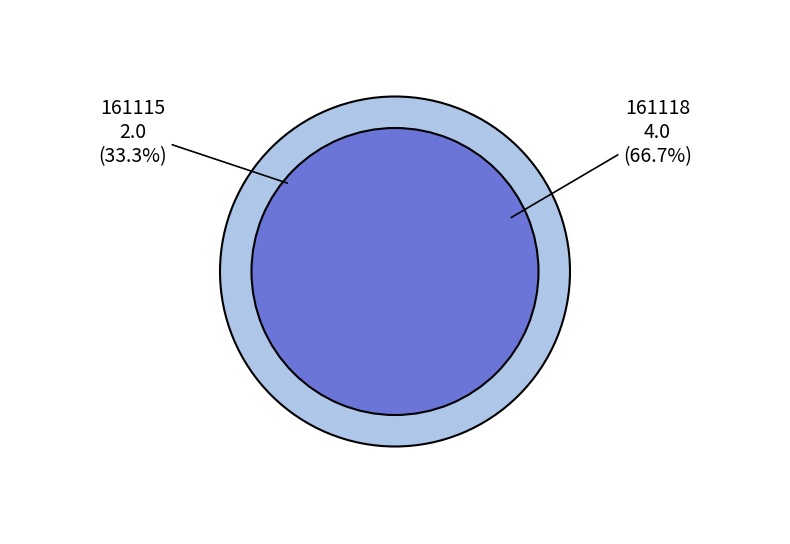

To the nearest percent, what percentage of the pie is 161115?

33%